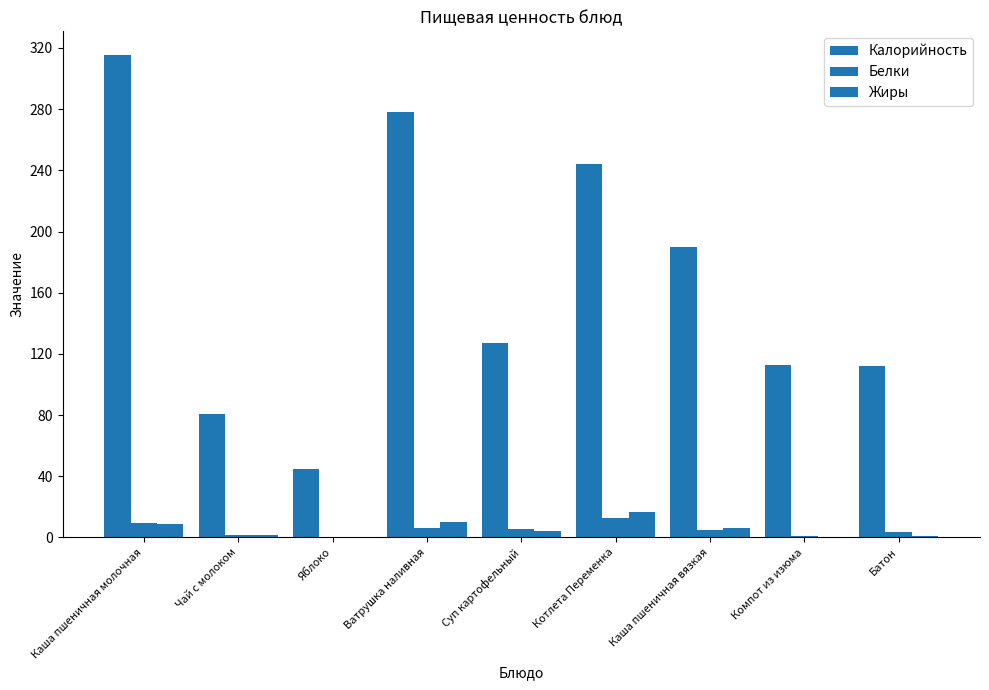

Rank the categories by Калорийность value from highest to lowest.

Каша пшеничная молочная, Ватрушка наливная, Котлета Переменка, Каша пшеничная вязкая, Суп картофельный, Компот из изюма, Батон, Чай с молоком, Яблоко